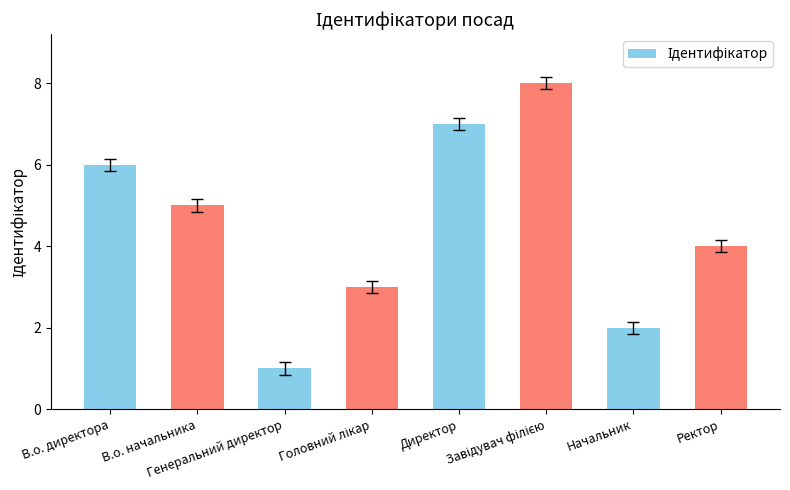

What is the difference between the maximum and minimum values?

7